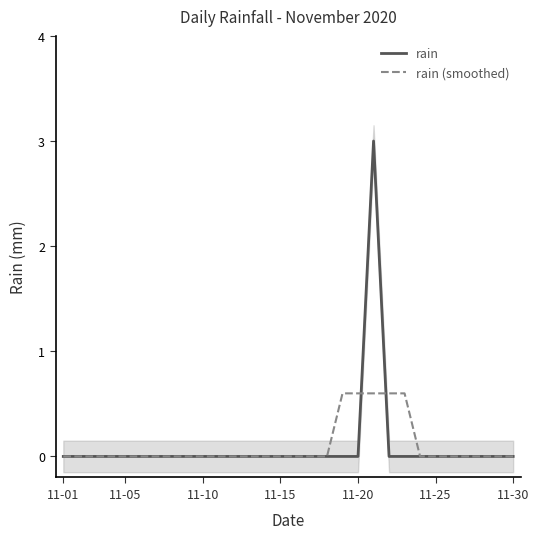

The rain (smoothed) series shows -0.3 at 11-05. True or false?

False